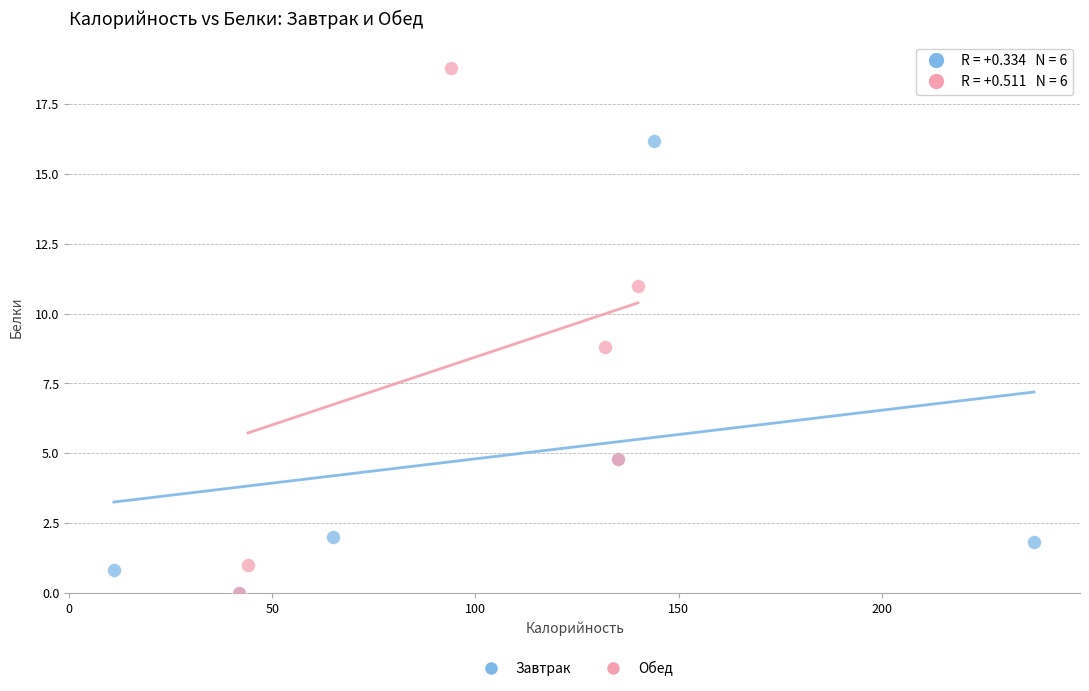

Which series reaches the maximum Y coordinate?

Обед